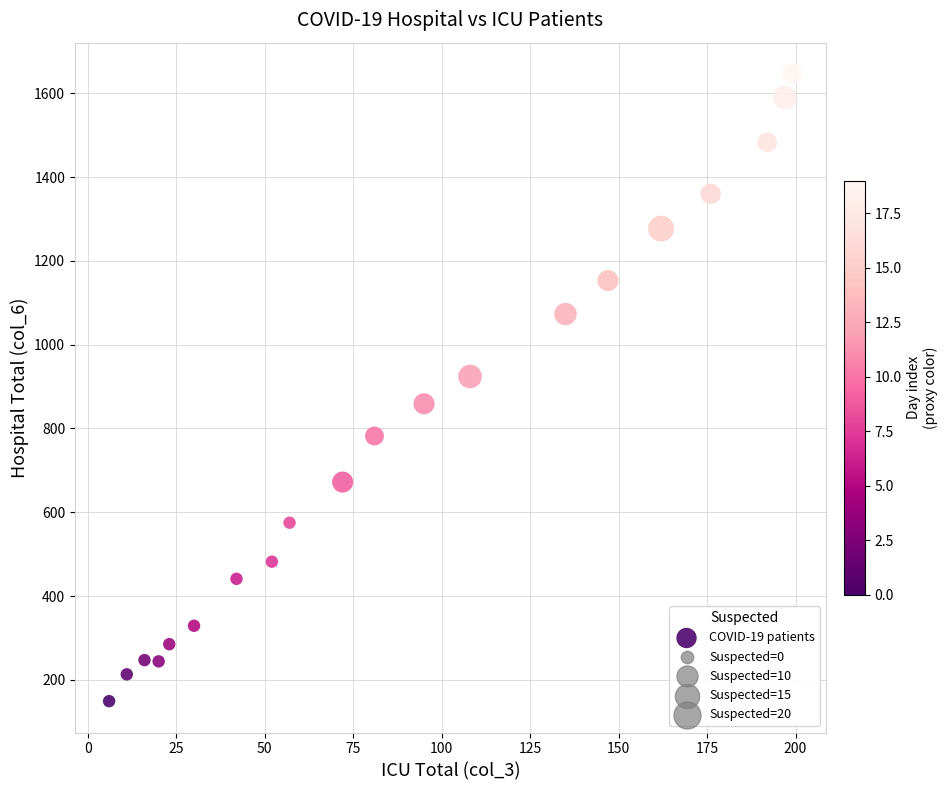

What is the range of X values (max minus min)?

193